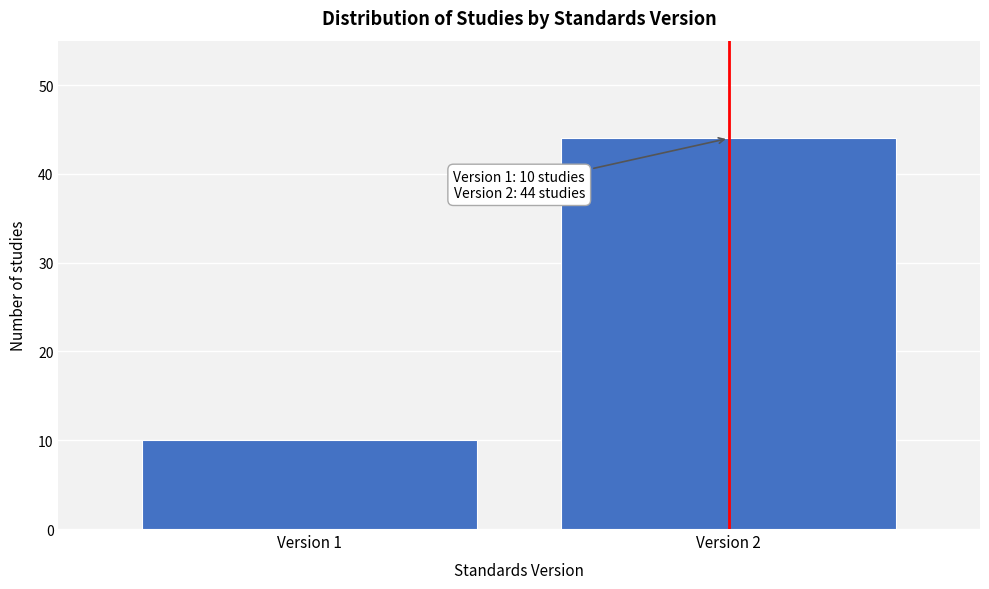

Reading right to left, list all the values displayed in this chart.

Version 2=44	Version 1=10